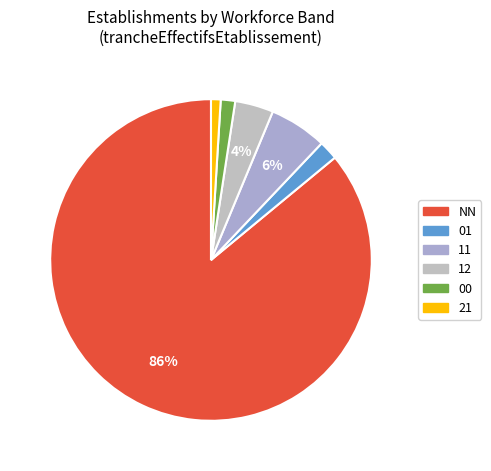

Is the sum of NN and 21 greater than half?

Yes